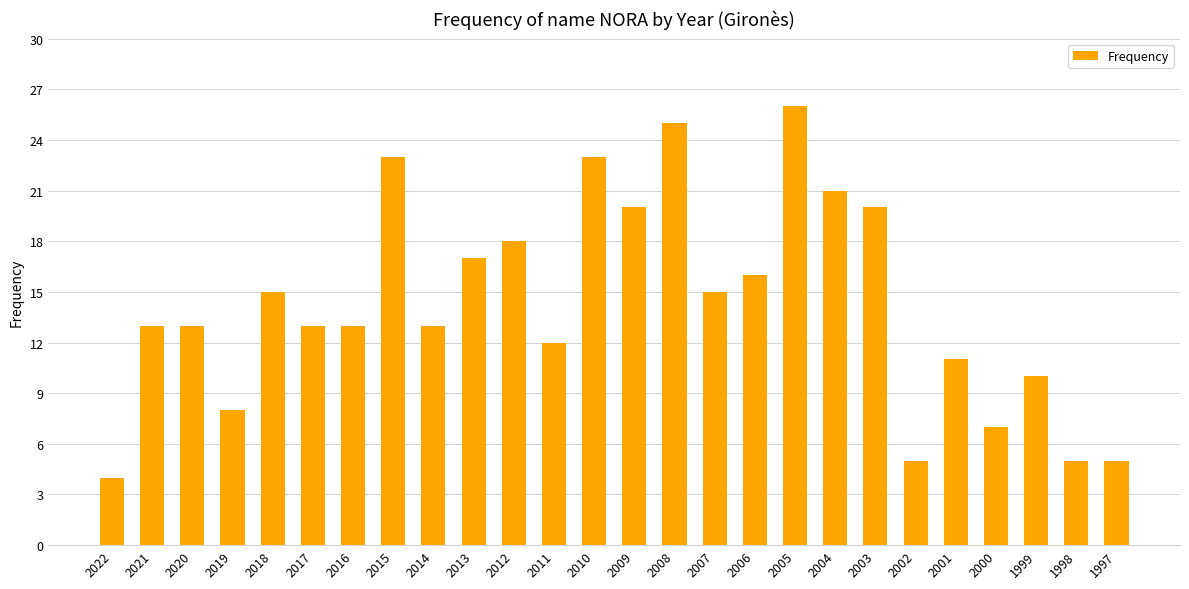

Reading right to left, list all the values displayed in this chart.

5	5	10	7	11	5	20	21	26	16	15	25	20	23	12	18	17	13	23	13	13	15	8	13	13	4